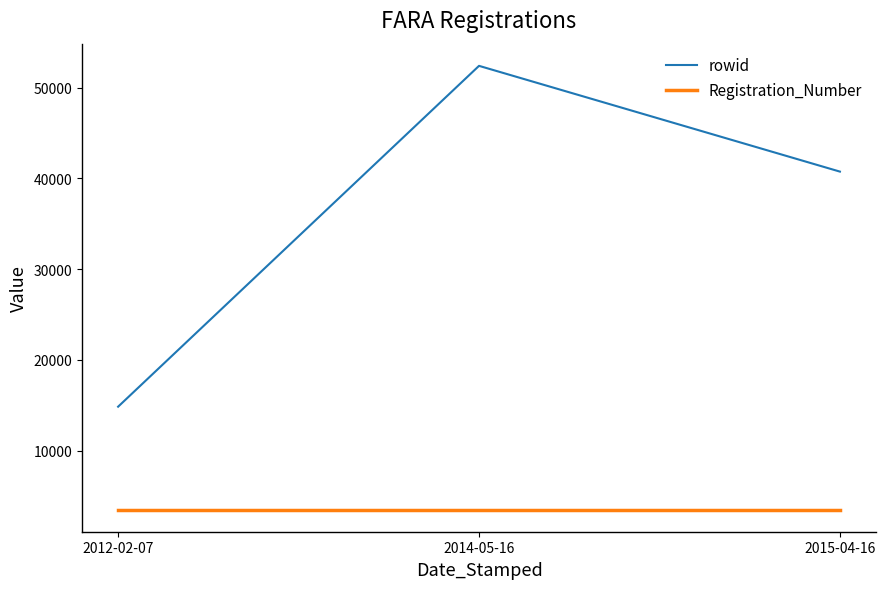

Which category has the highest value in the rowid series?

2014-05-16